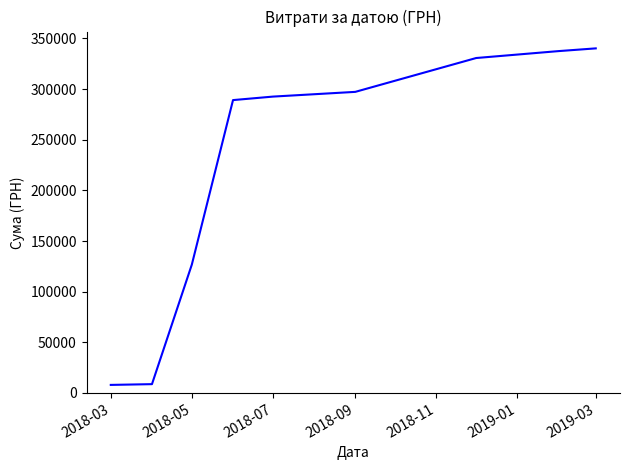

What is the smallest value displayed?

7964.6